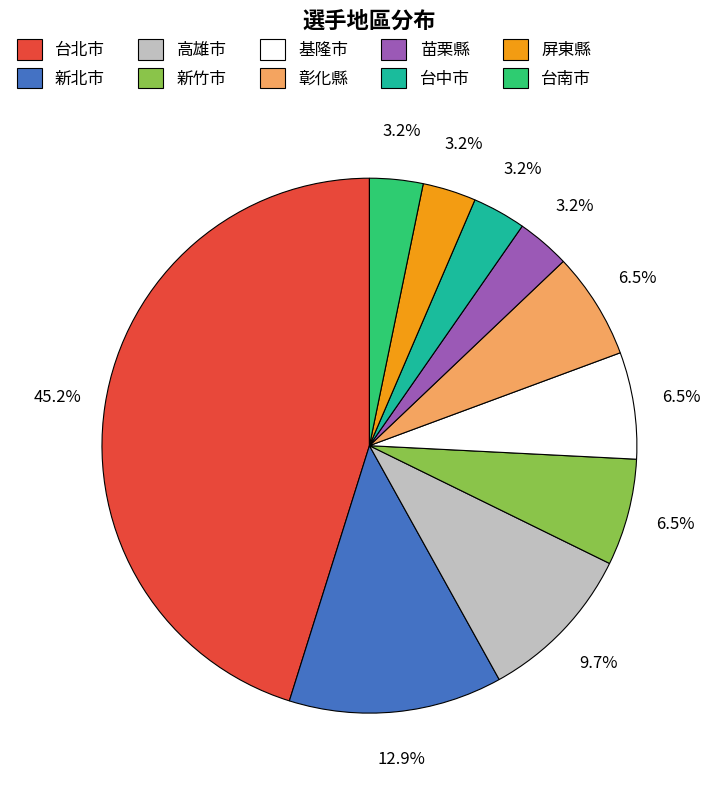

Is 台中市 the majority of the pie?

No